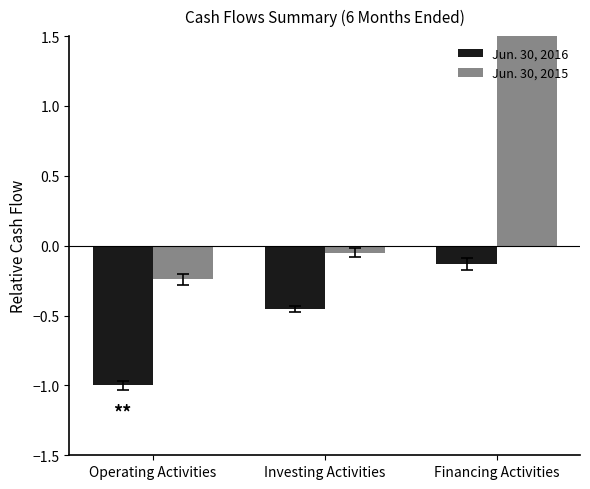

What is the spread (max minus min) of values at Financing Activities?

2.9